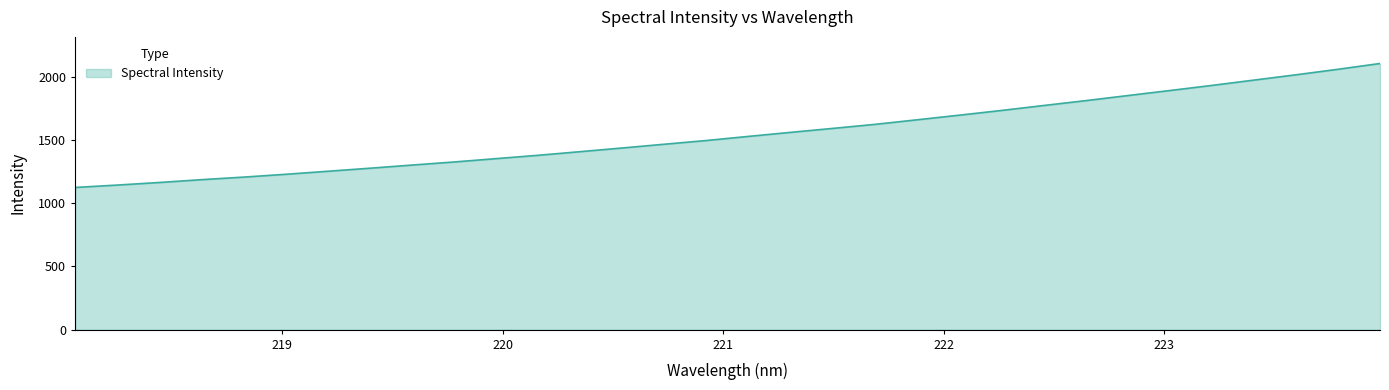

What is the difference between the maximum and minimum values?

979.7